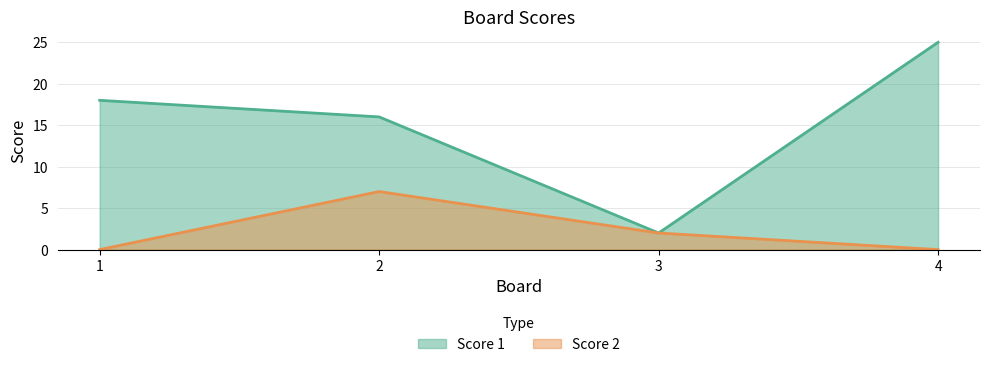

At 1, list the series in order from smallest to largest.

Score 2, Score 1